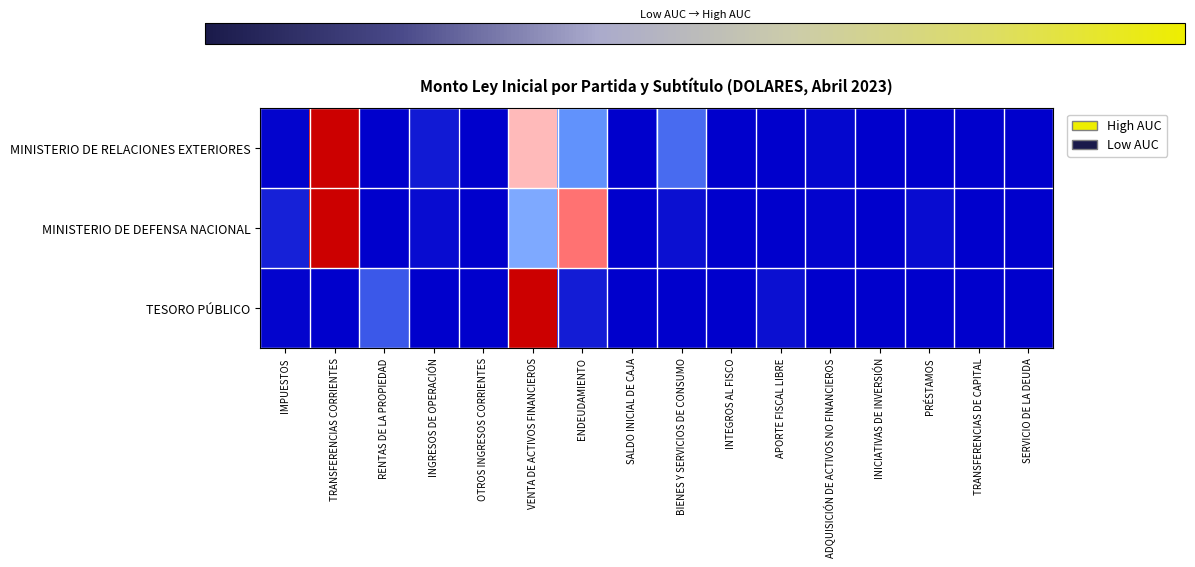

Which category has the lowest value across all series?

INTEGROS AL FISCO